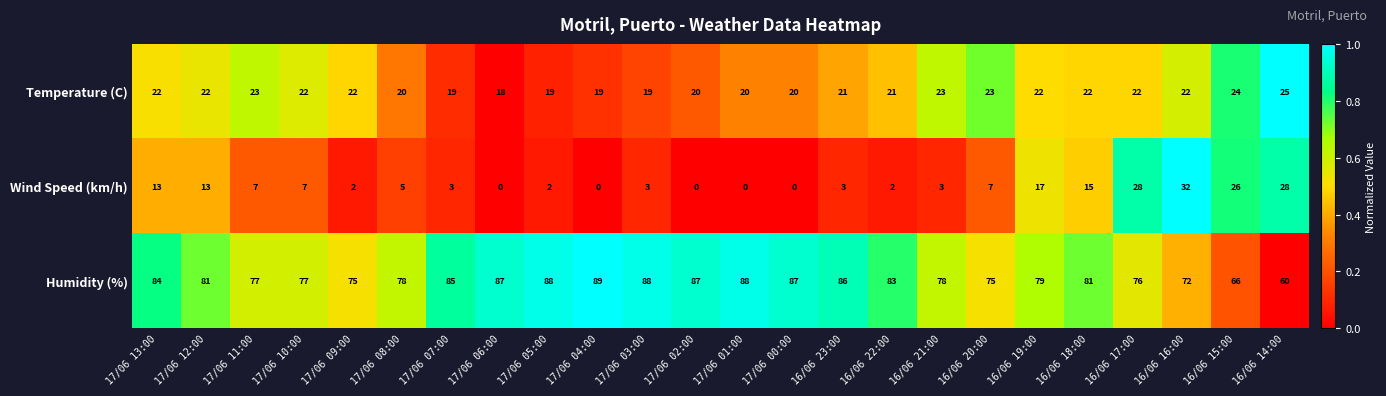

Which label corresponds to the largest value in the chart?

17/06 04:00